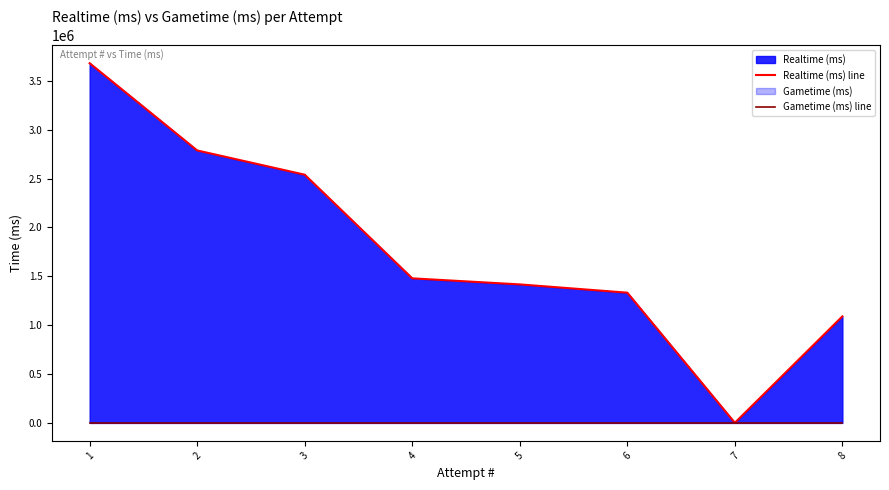

Reading right to left, transcribe all the data shown in this chart.

Realtime (ms) line: 1088933	0	1331723	1416337	1478418	2539230	2787403	3680106
Gametime (ms) line: 0	0	0	0	0	0	0	0